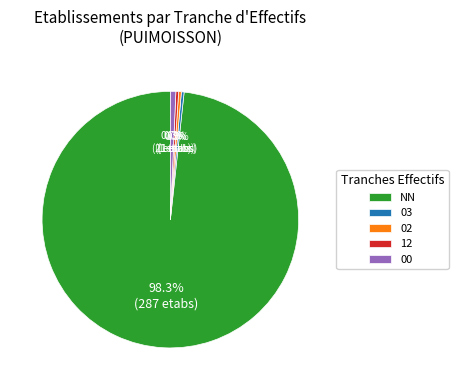

What is the majority slice?

NN